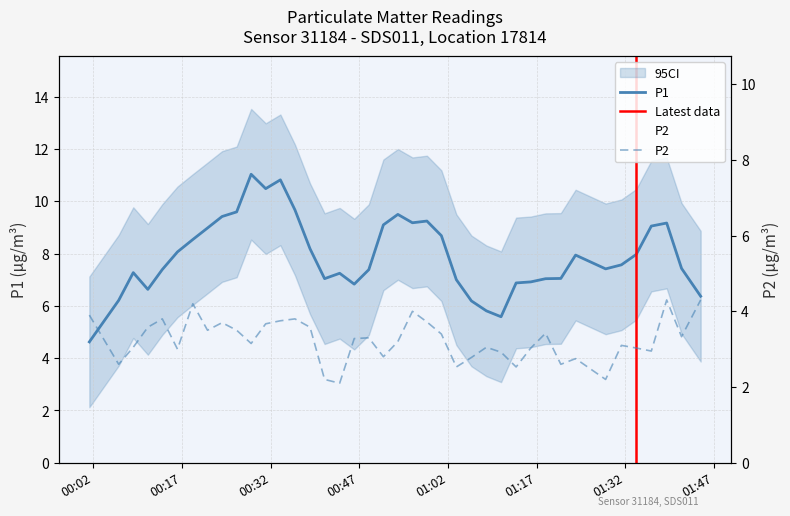

What is the maximum value for P1?

11.0